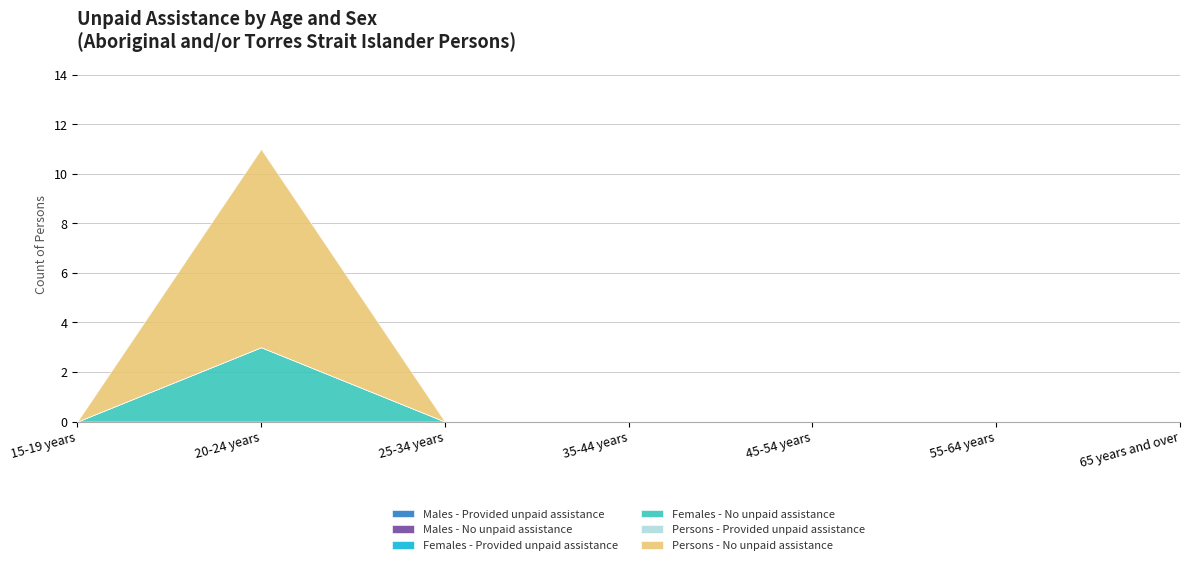

Which series has the largest total across all categories?

Persons - No unpaid assistance